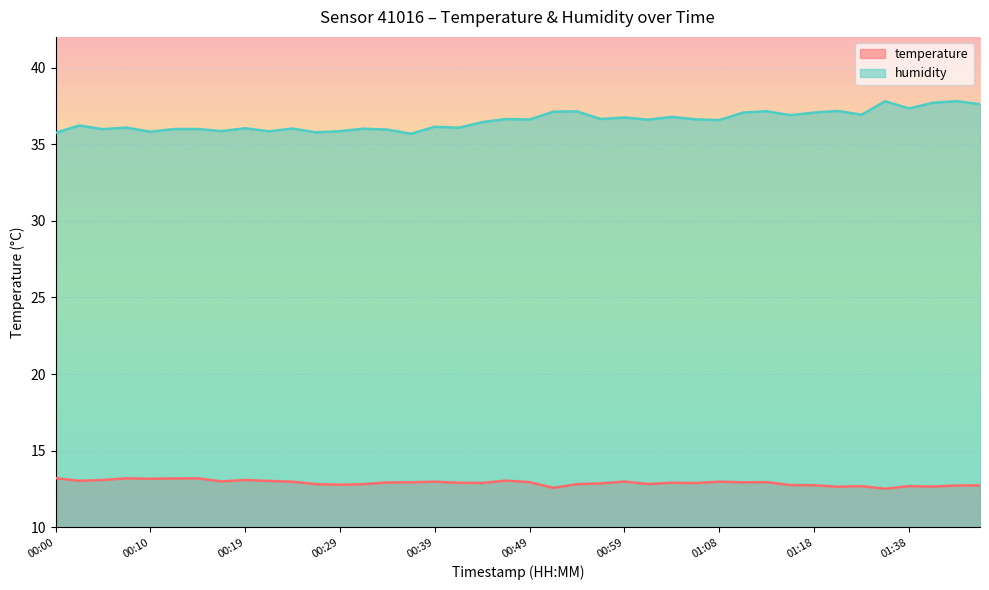

Rank the series by their maximum value, from lowest to highest.

temperature, humidity